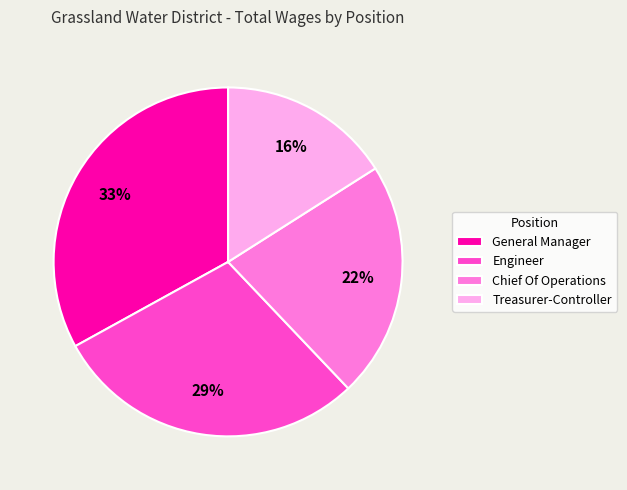

Combined, do Treasurer-Controller and General Manager account for over 50%?

No